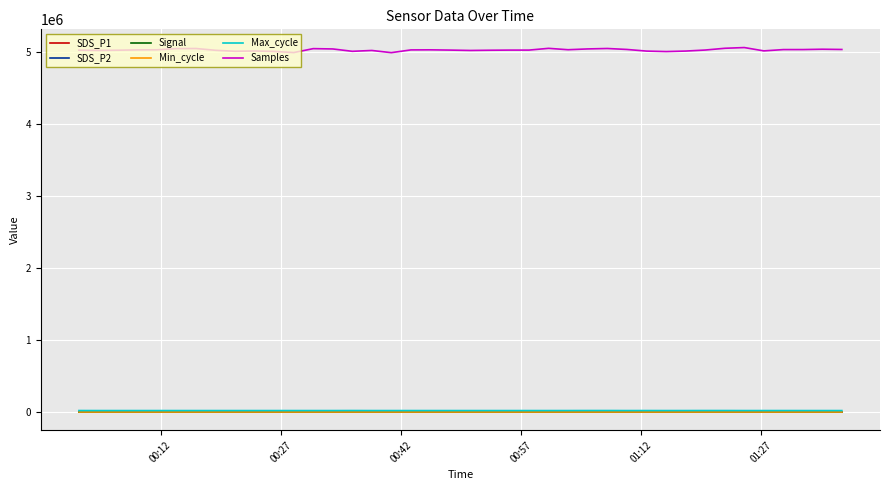

What is the maximum value shown in the chart?

5065223.0